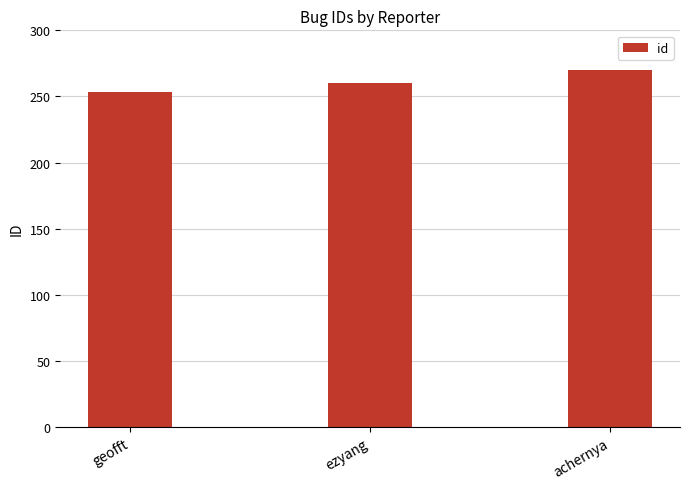

List the labels in order of value, largest first.

achernya, ezyang, geofft